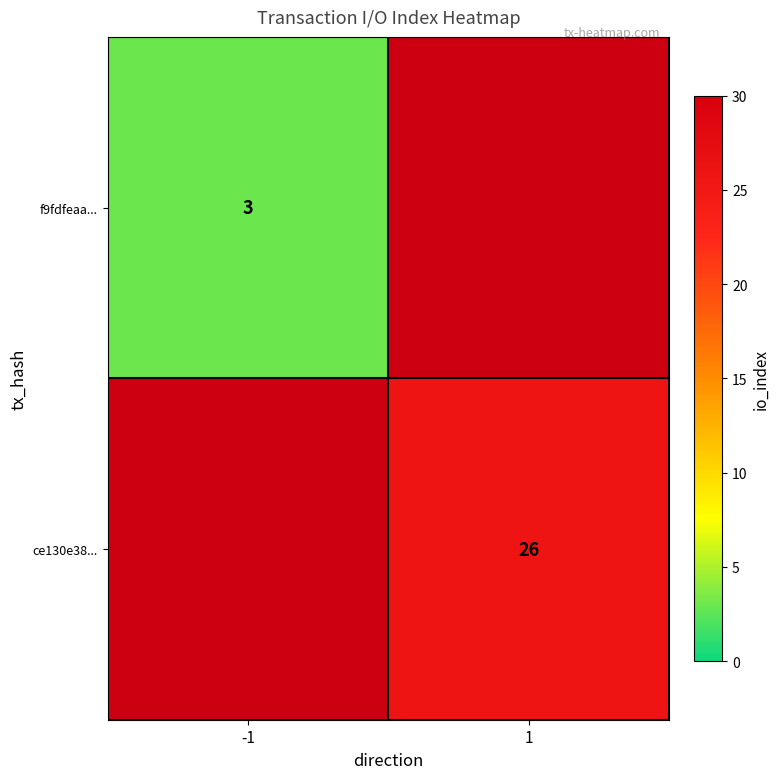

Is the value of ce130e38... at 1 greater than the value of f9fdfeaa... at -1?

Yes